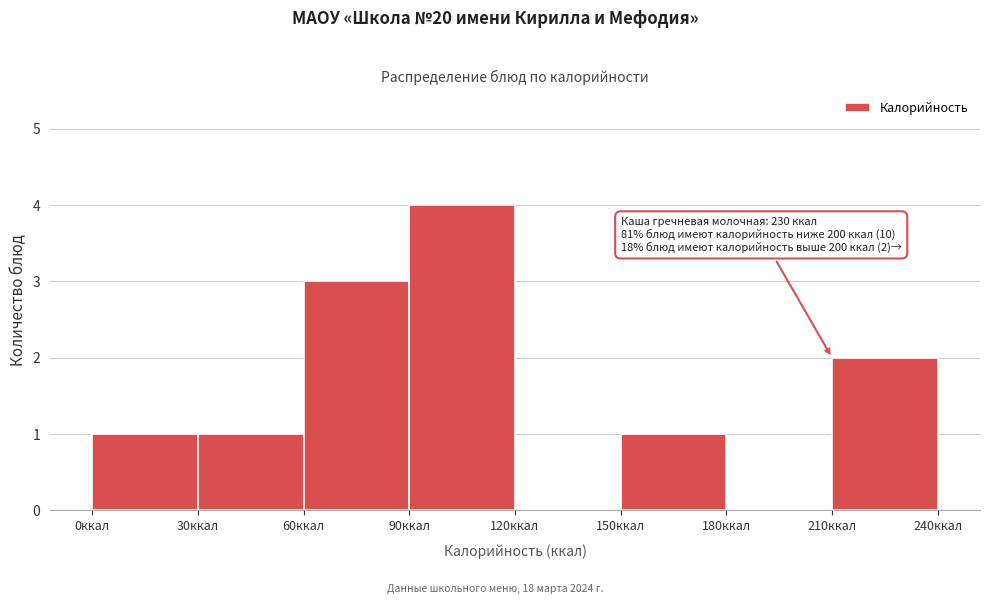

Which range on the x-axis has the tallest bar?

90 to 120